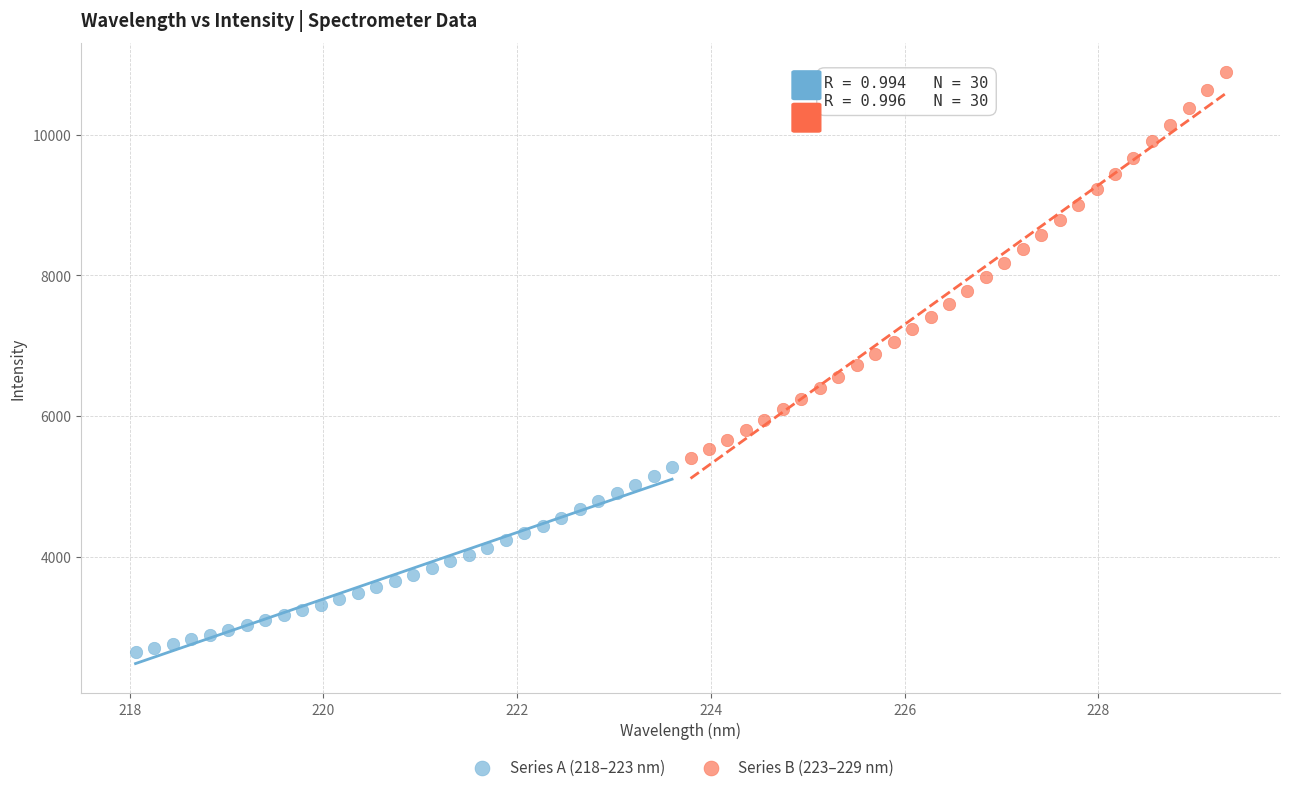

Which series contains the lowest Y value?

Series A (218–223 nm)